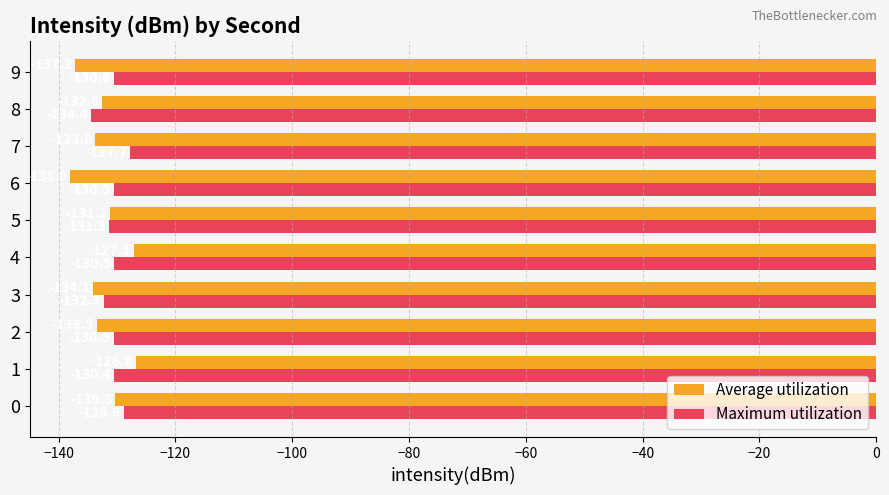

Rank the series at 9 from lowest to highest value.

Average utilization, Maximum utilization